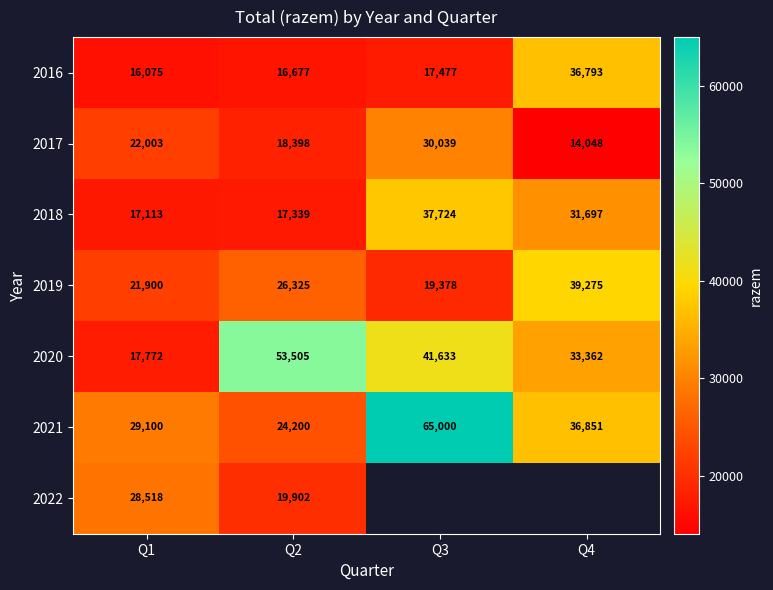

What is the highest value of the 2017 series?

30039